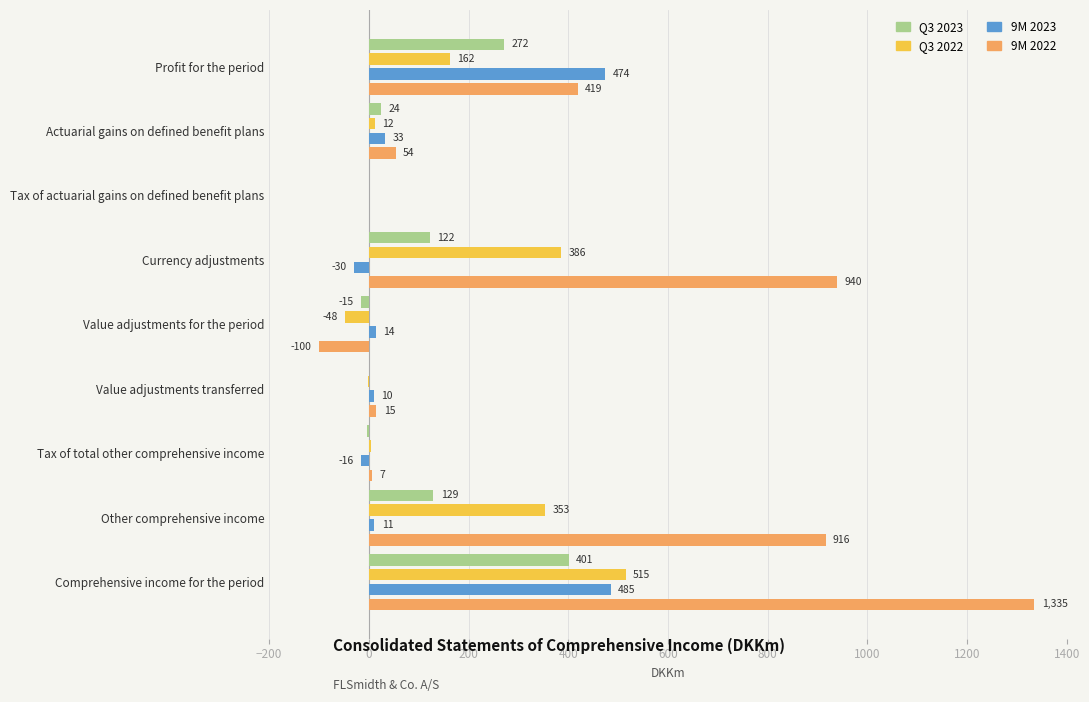

Is it true that Q3 2023 equals 0 at Tax of actuarial gains on defined benefit plans?

True